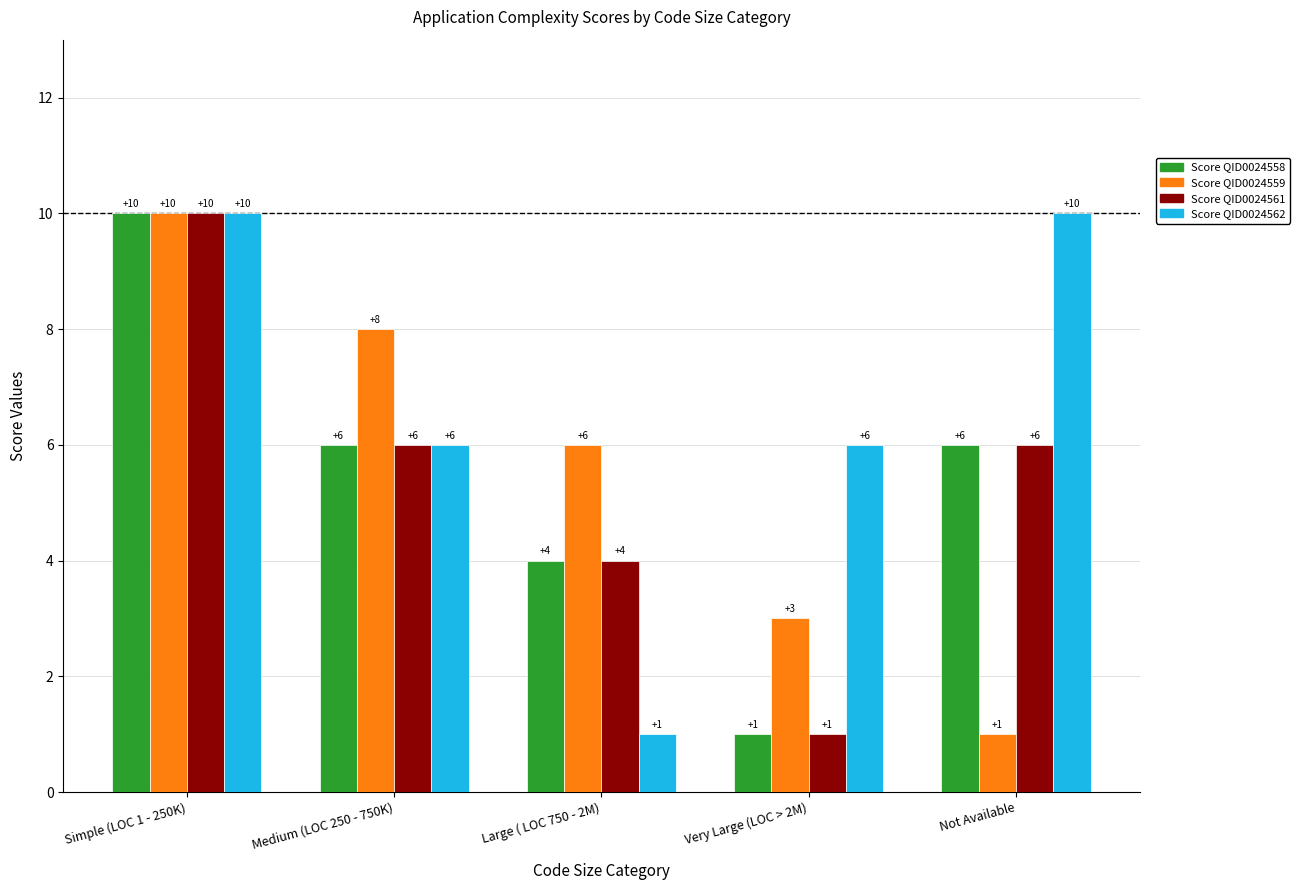

At which label does Score QID0024558 reach its minimum?

Very Large (LOC > 2M)